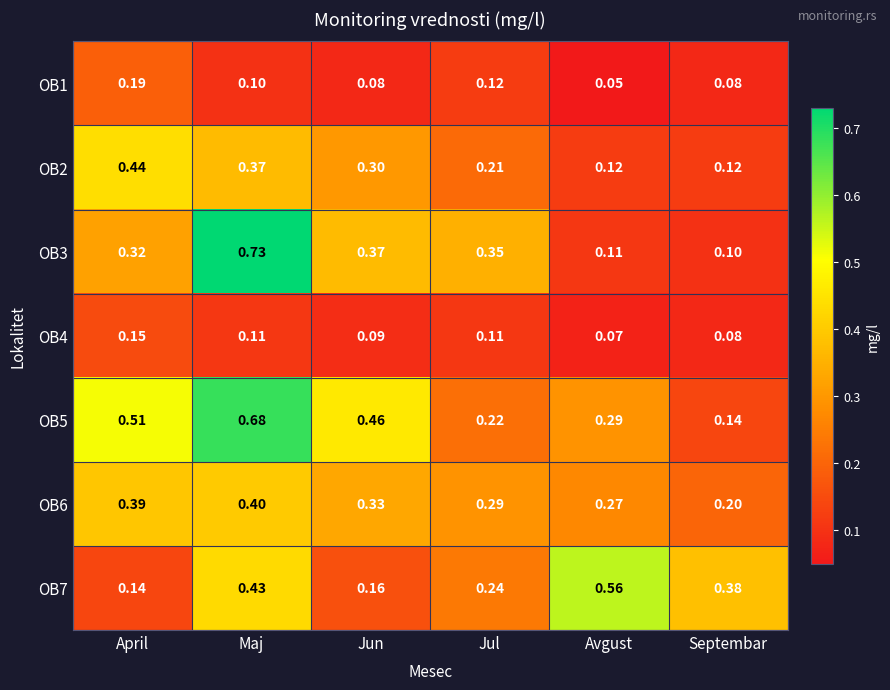

Is the value of OB7 at April greater than the value of OB4 at Septembar?

Yes